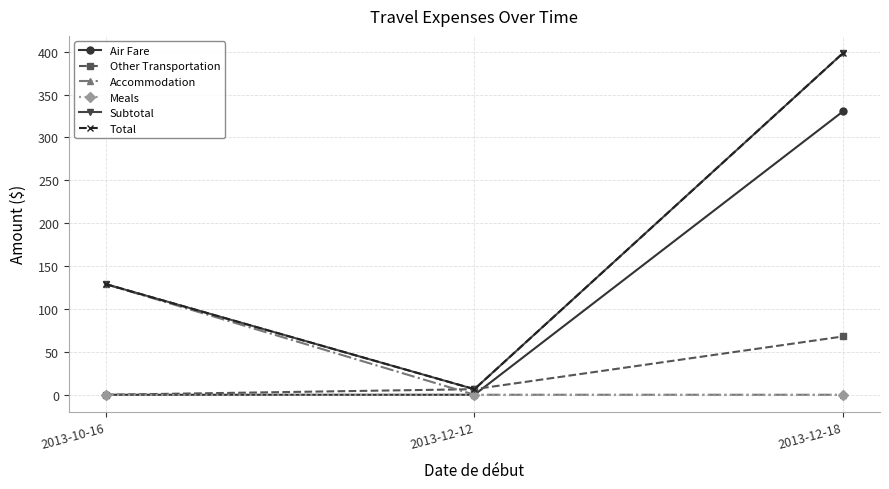

At which category is the sum across all series the highest?

2013-12-18